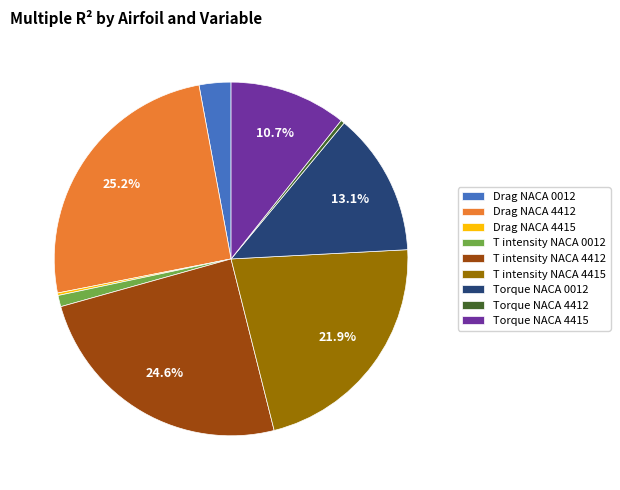

To the nearest percent, what percentage of the pie is T intensity NACA 4412?

25%